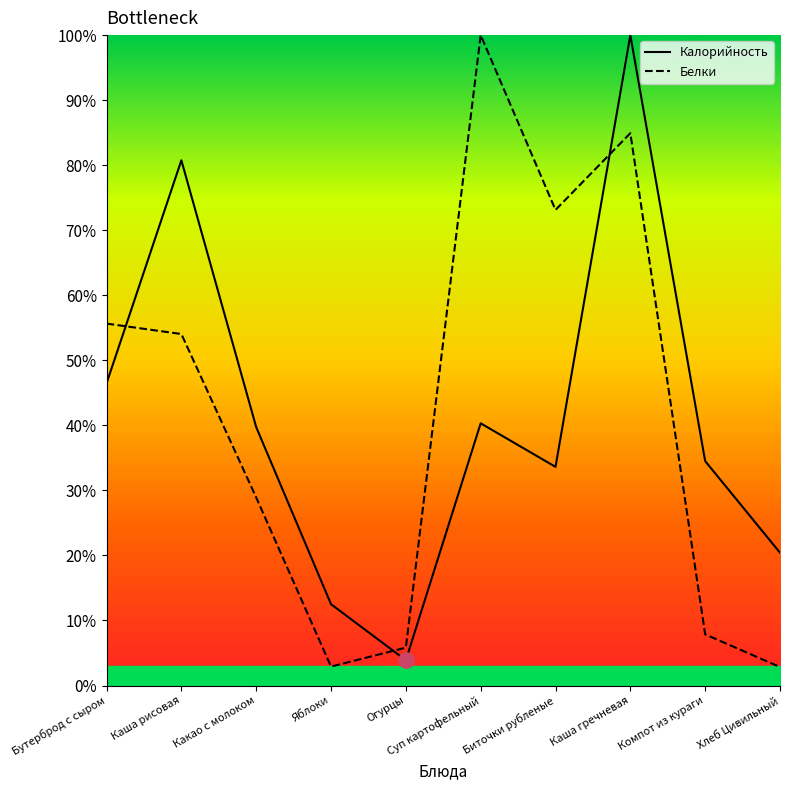

At which category is the sum across all series the highest?

Каша гречневая